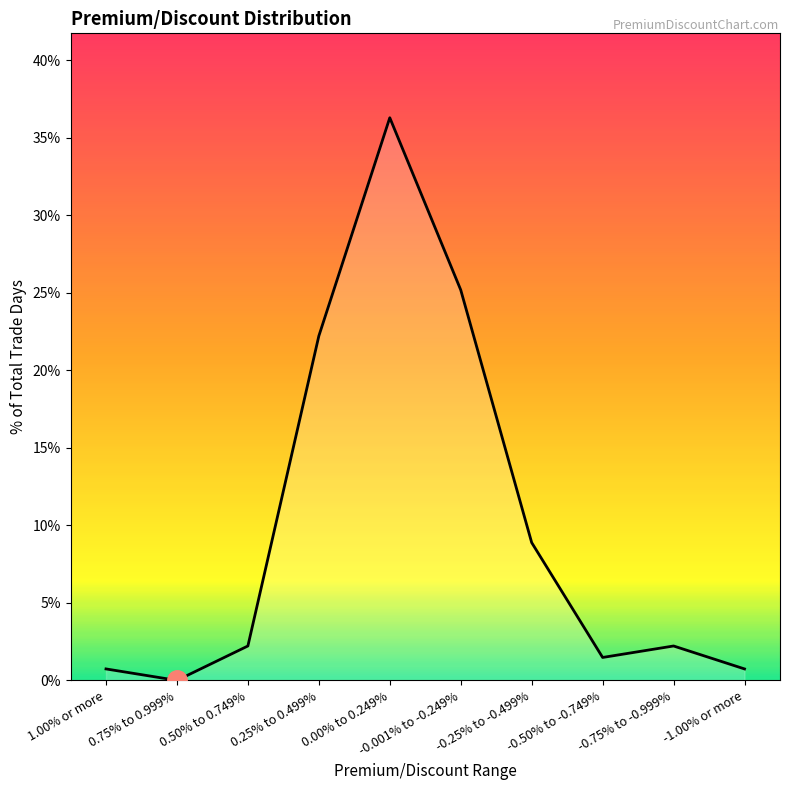

List the labels in order of value, smallest first.

0.75% to 0.999%, 1.00% or more, -1.00% or more, -0.50% to -0.749%, 0.50% to 0.749%, -0.75% to -0.999%, -0.25% to -0.499%, 0.25% to 0.499%, -0.001% to -0.249%, 0.00% to 0.249%